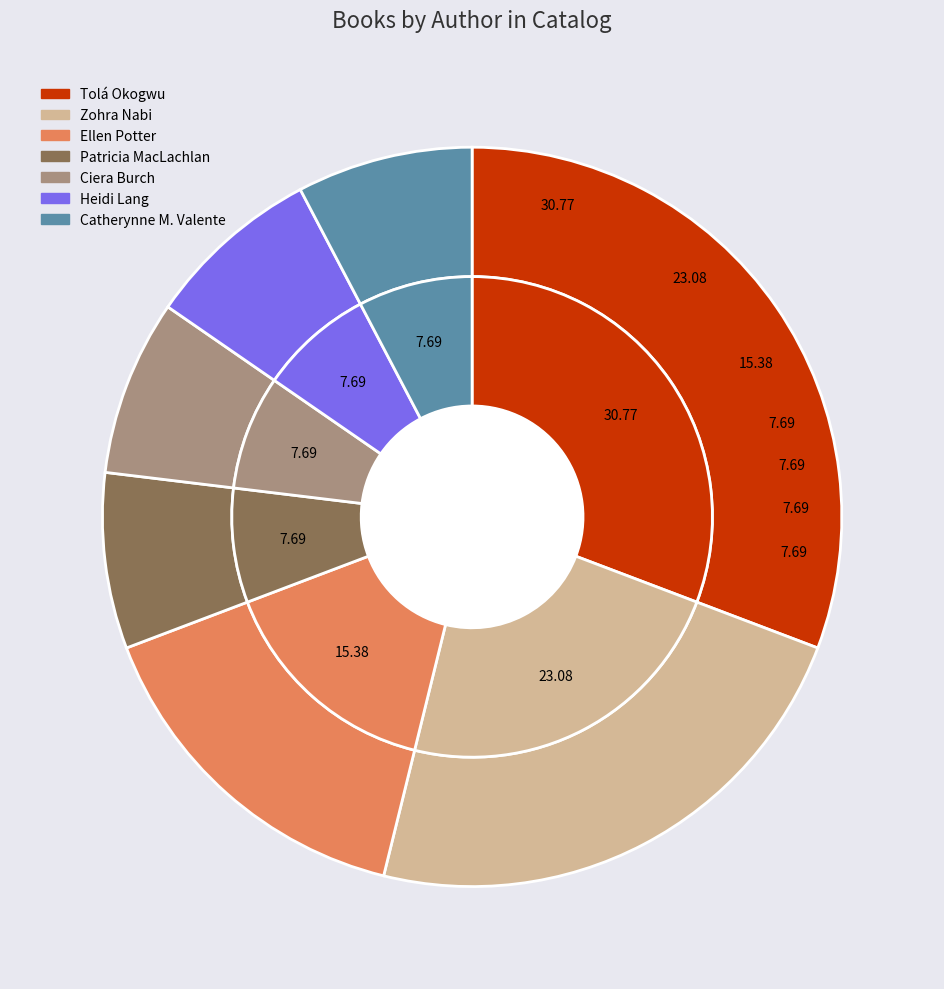

How many segments does this pie chart have?

7